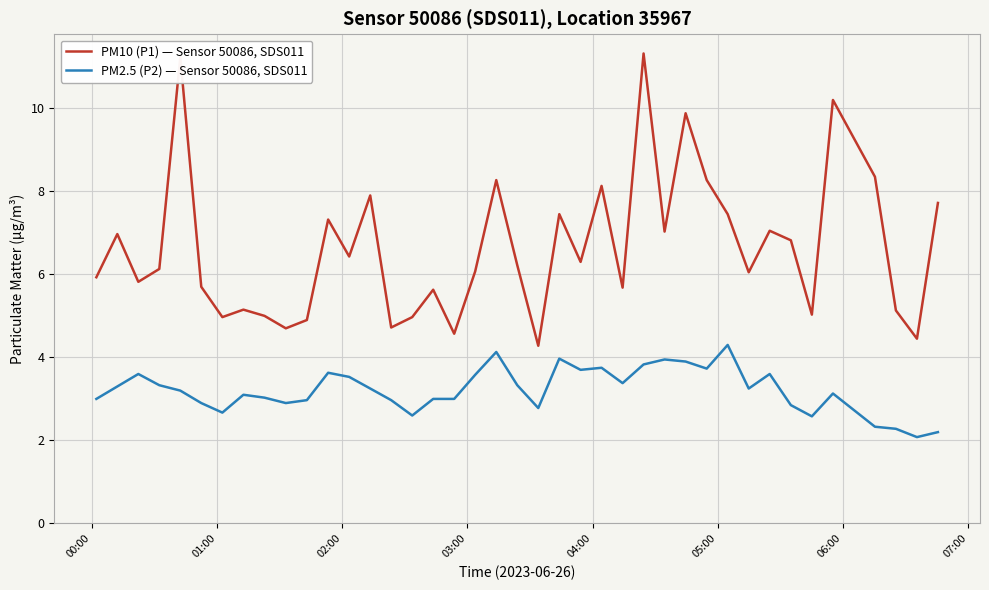

List the series in order of their peak value, lowest first.

PM2.5 (P2) — Sensor 50086, SDS011, PM10 (P1) — Sensor 50086, SDS011